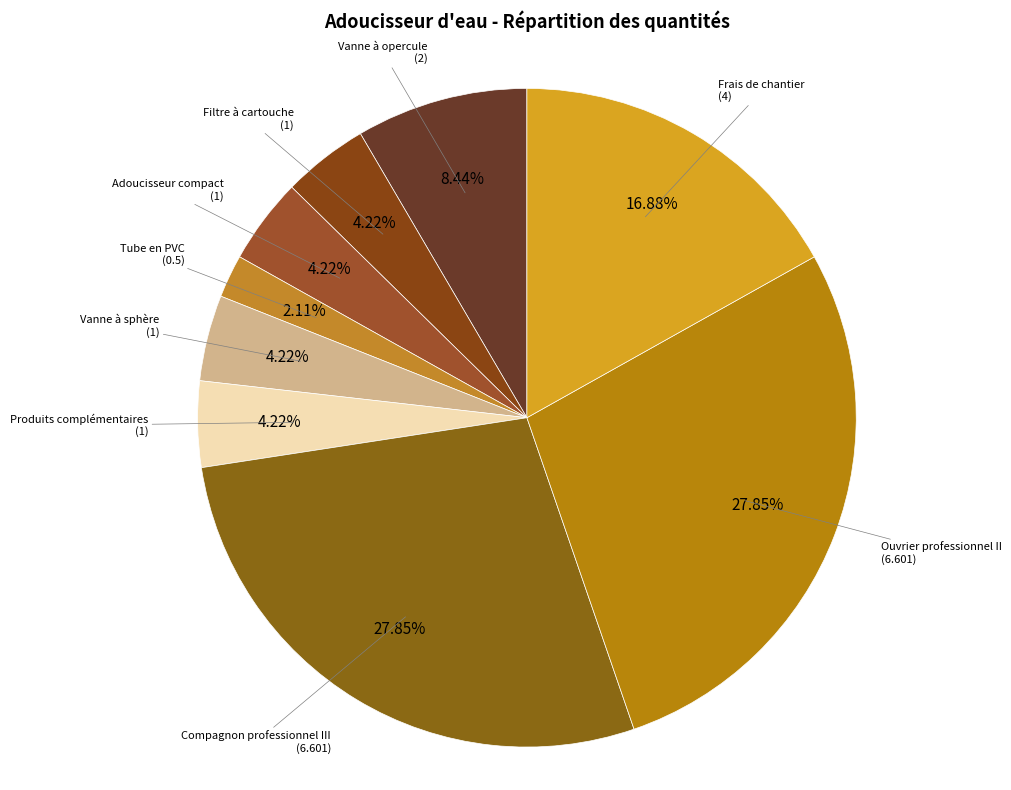

Is it true that Vanne à sphère is 4% of the pie?

True